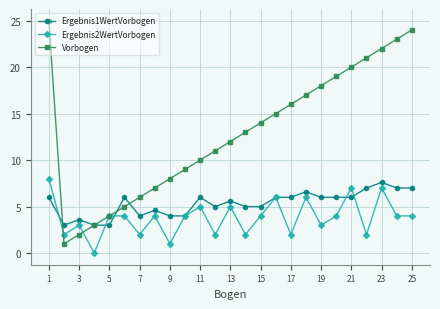

What is the greatest value displayed?

25.0